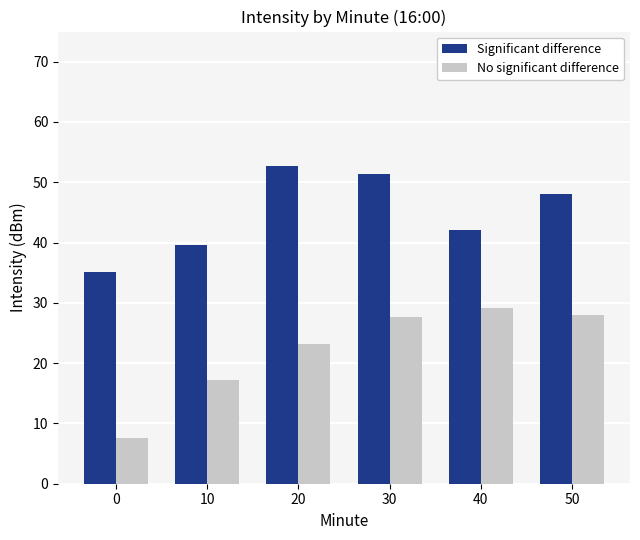

Which series has the largest total across all categories?

Significant difference